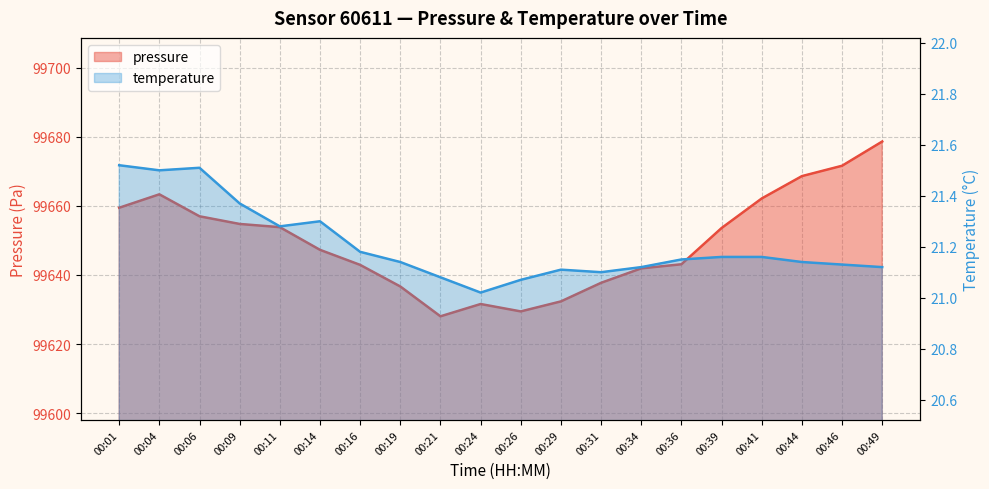

Which category has the highest value in the temperature series?

00:01